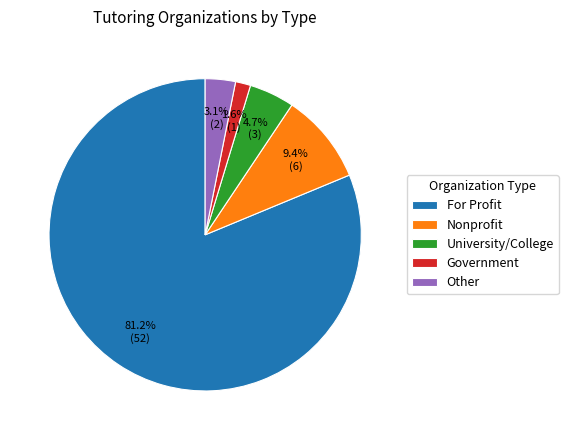

How many segments does this pie chart have?

5